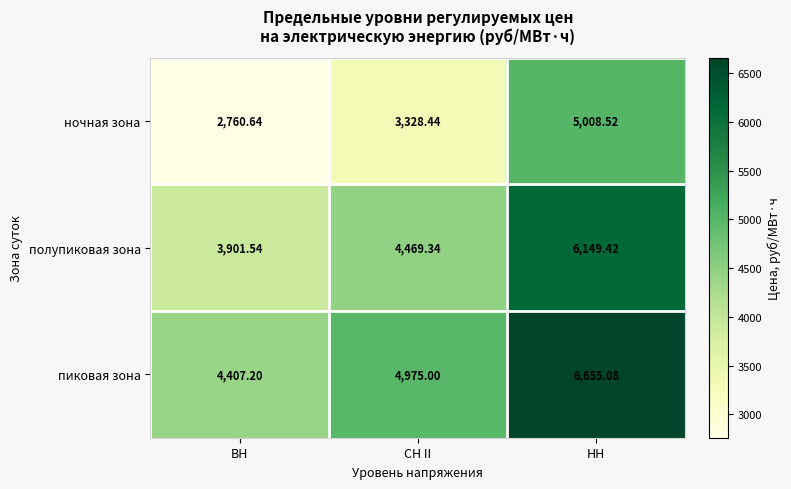

What is the total value across all series at ВН?

11069.4